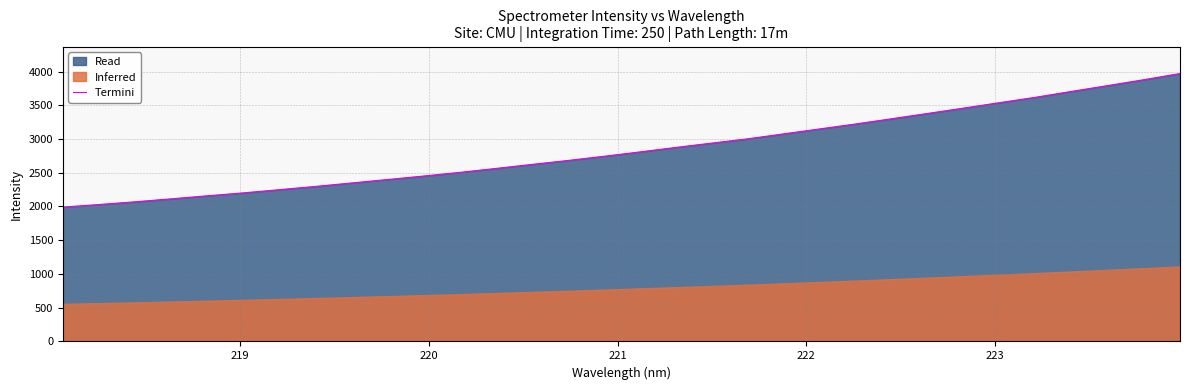

How many values exceed 2808?

16